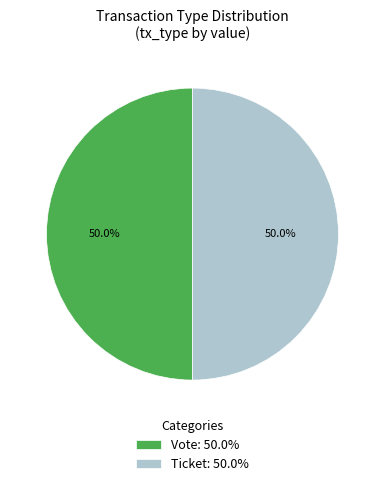

What is the ratio of the value at Ticket: 50.0% to the value at Vote: 50.0%?

1.0